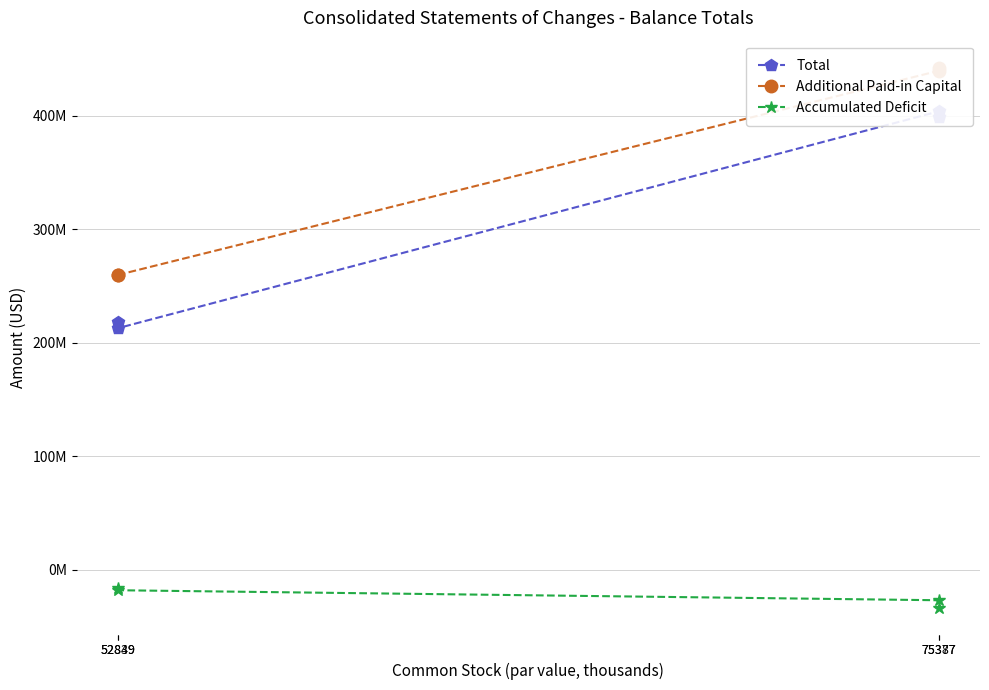

Where does the Additional Paid-in Capital series first go above 439549338?

75387